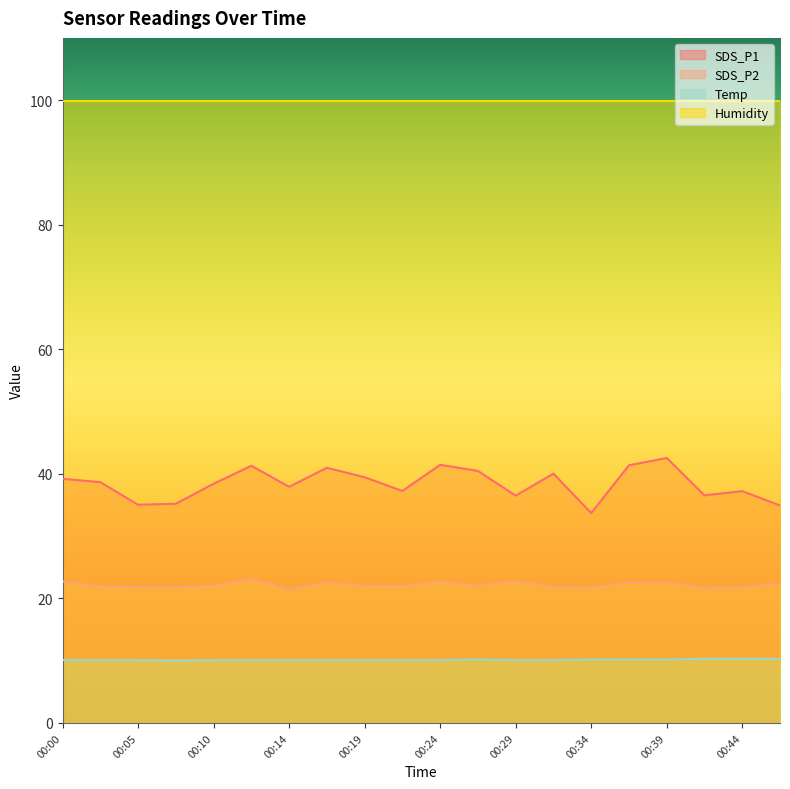

True or false: SDS_P1 and Temp cross at least once.

False